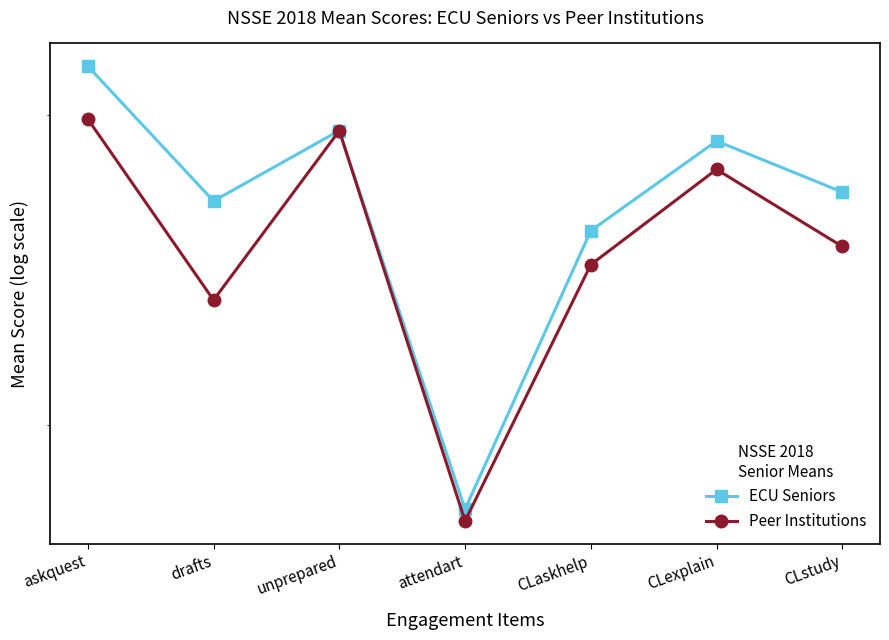

True or false: ECU Seniors has a value of 0.7 at askquest.

False